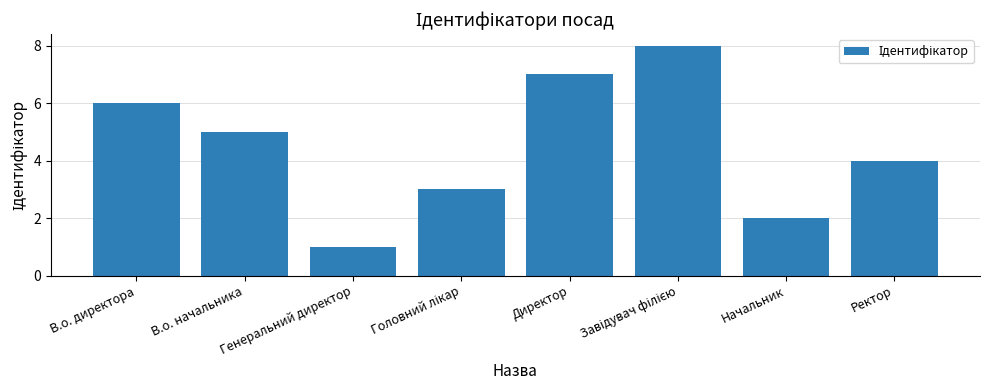

What is the sum of the values at Генеральний директор and В.о. начальника?

6